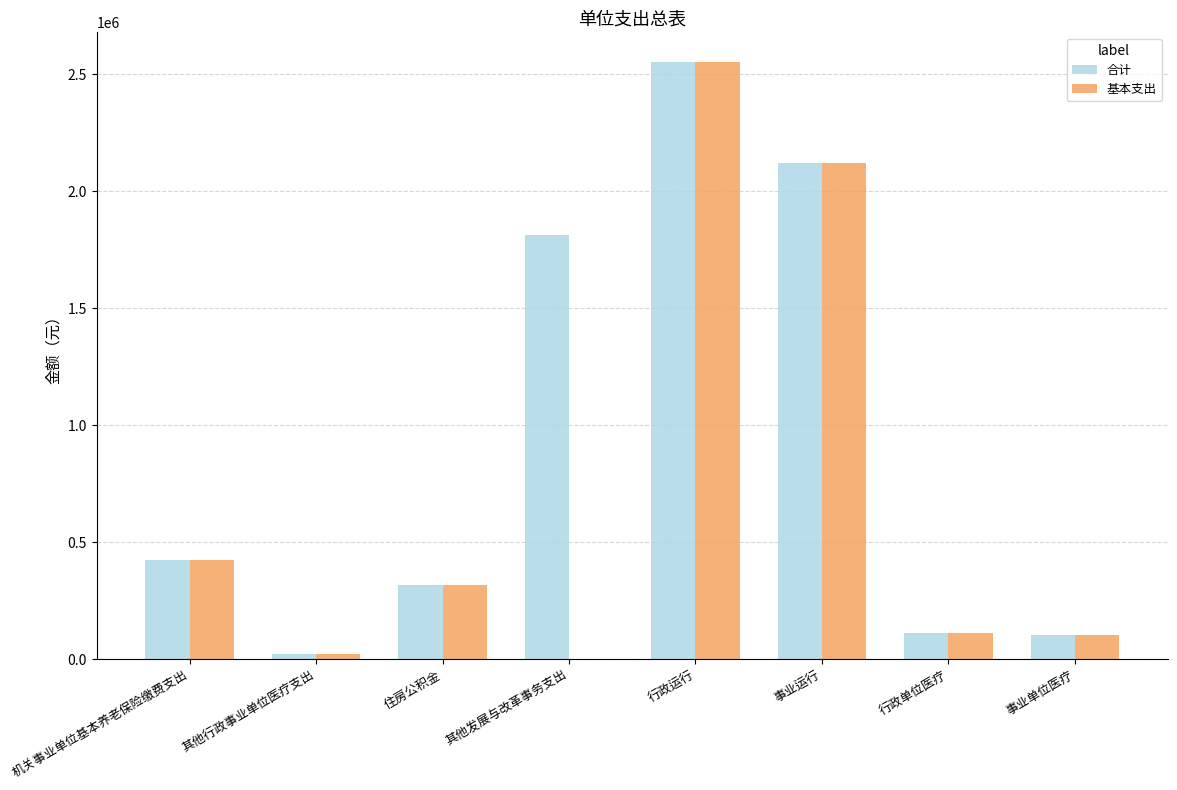

Is it true that 合计 equals 101815.7 at 事业单位医疗?

True